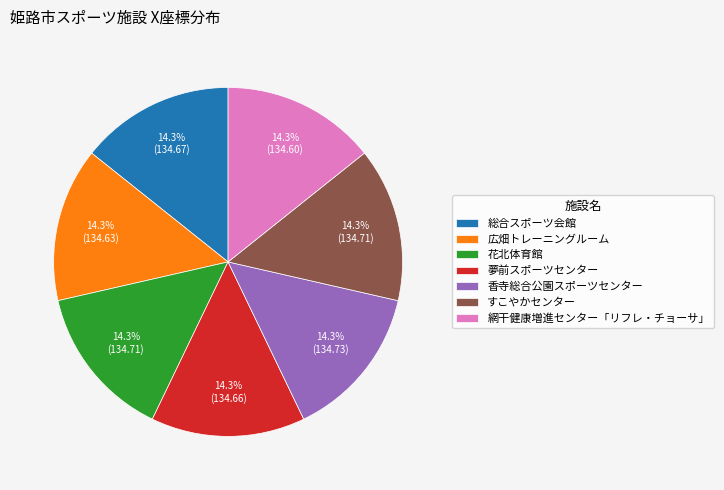

Combined, do 香寺総合公園スポーツセンター and 広畑トレーニングルーム account for over 50%?

No